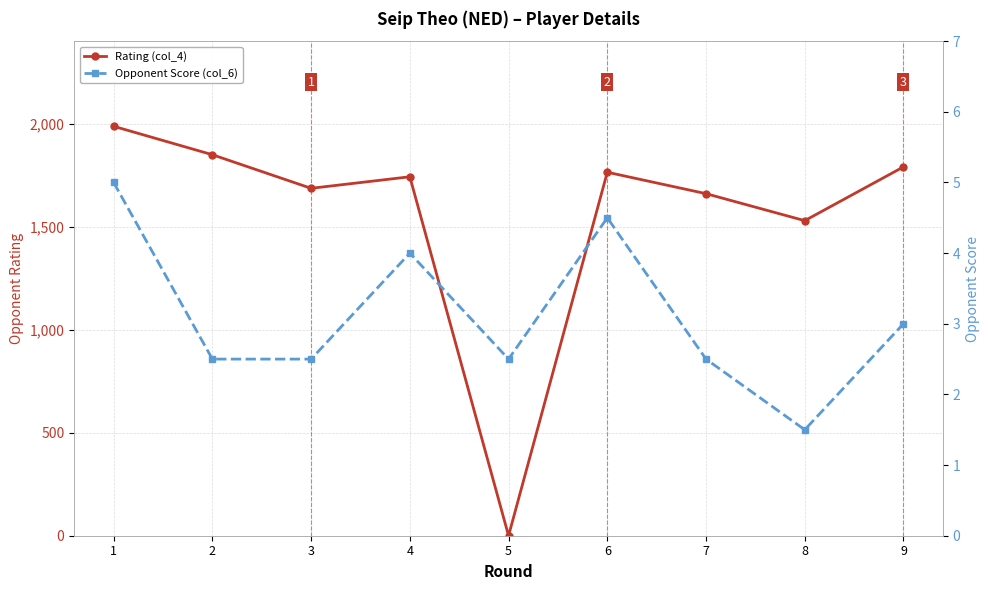

Which series has the largest total across all categories?

Rating (col_4)